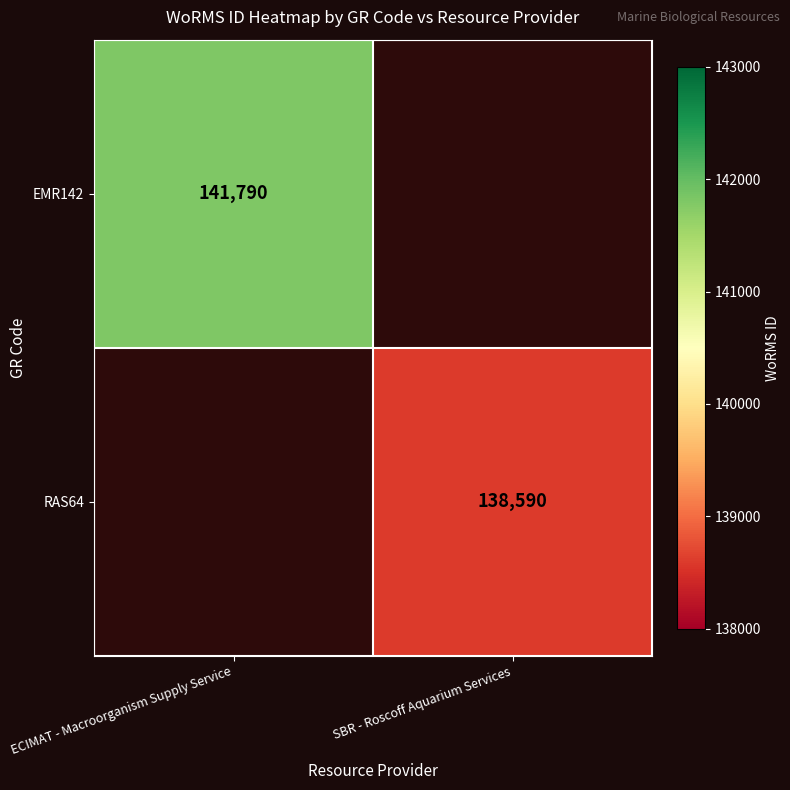

Is it true that RAS64 equals 138590 at SBR - Roscoff Aquarium Services?

True